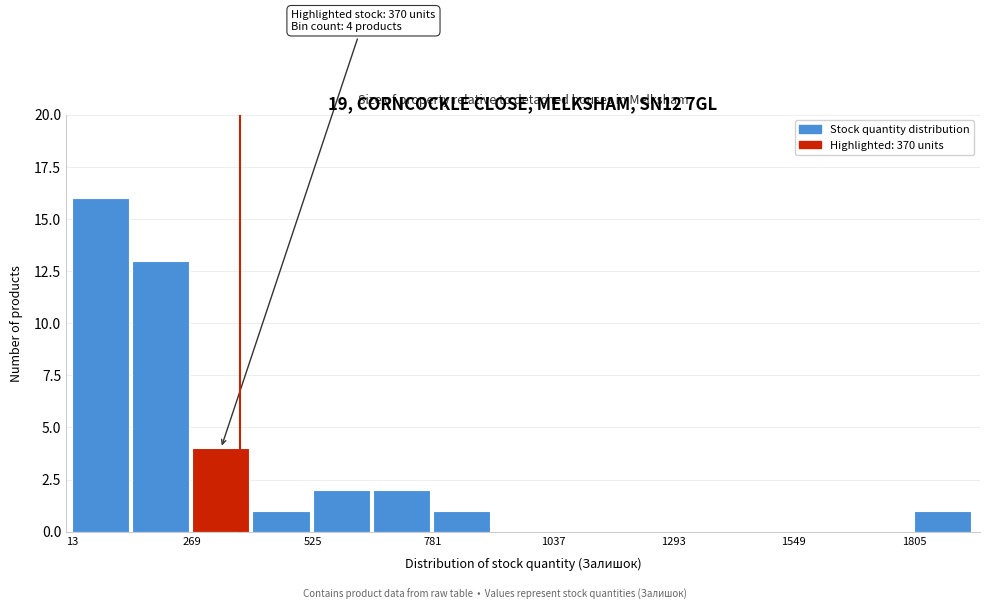

Around what value on the x-axis is the tallest bar? Give the approximate position of its centre, as read against the axis.

50